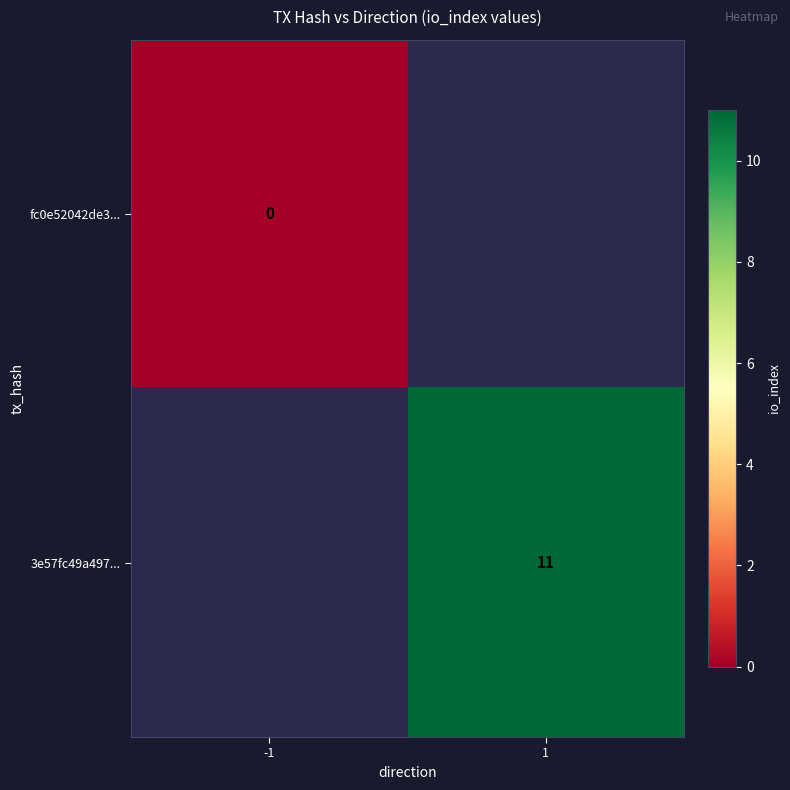

Rank the categories by fc0e52042de3... value from lowest to highest.

-1, 1